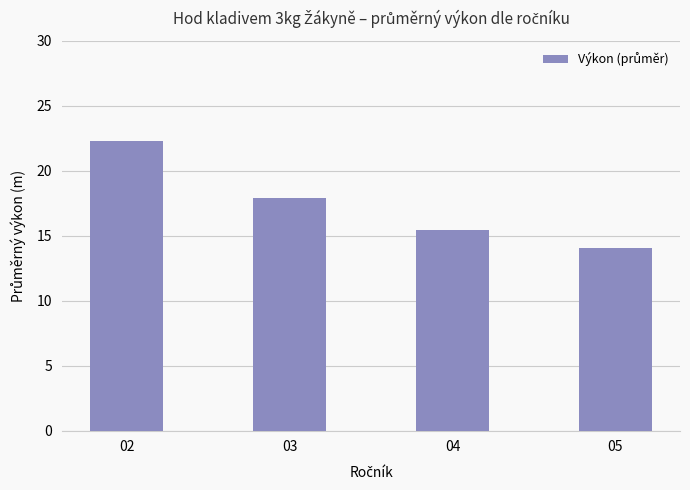

What is the difference between the maximum and minimum values?

8.2